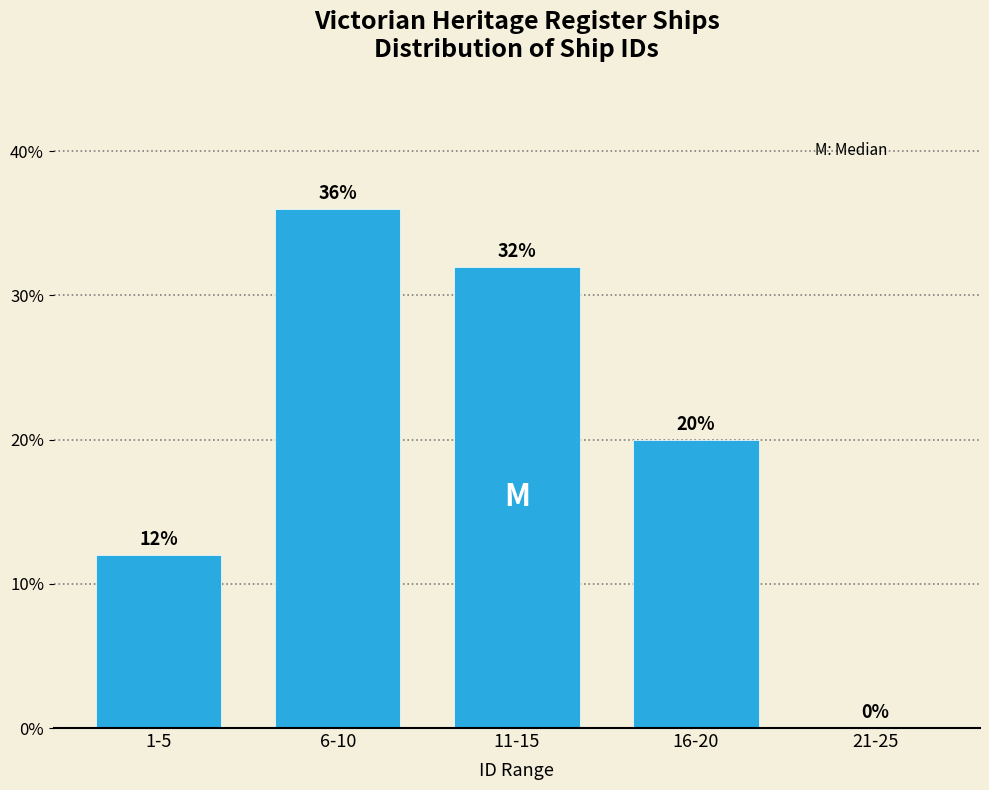

Reading left to right, what are all the values shown in this chart?

1-5=12	6-10=36	11-15=32	16-20=20	21-25=0